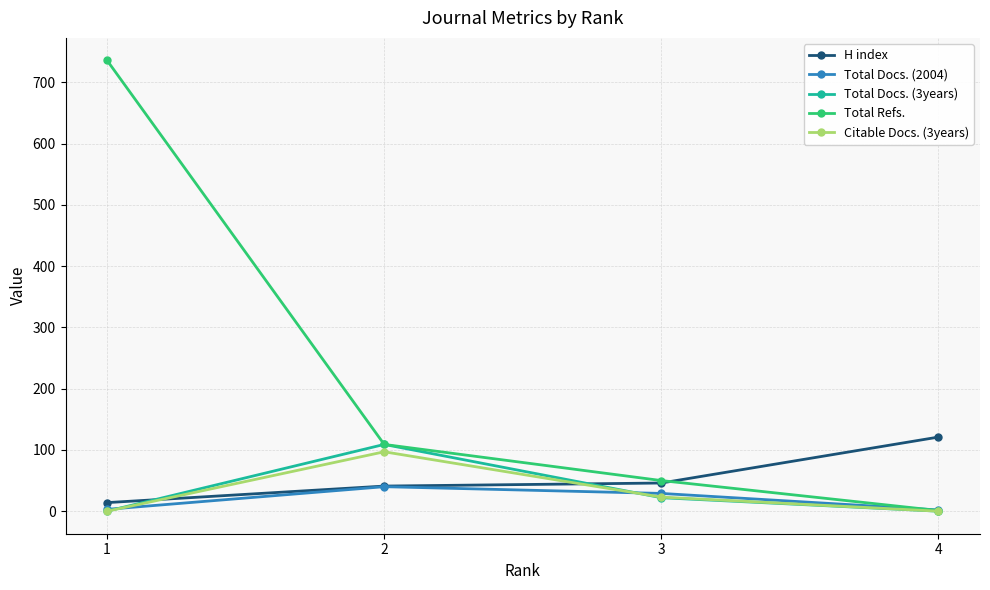

What is the difference between the highest and lowest values at 4?

121